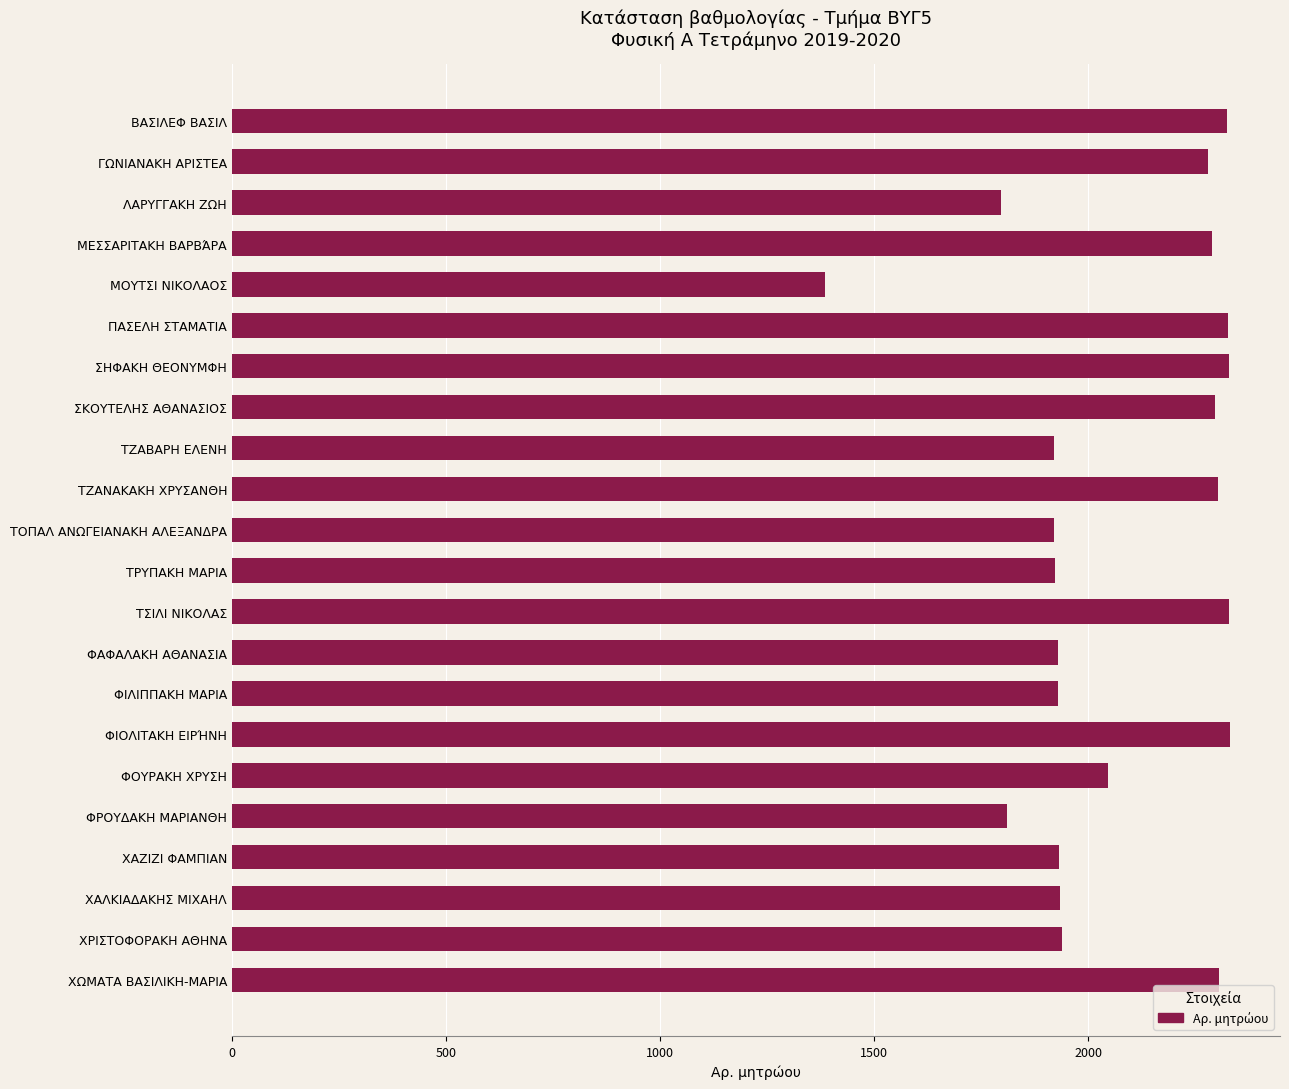

What is the label of the 5th bar from the bottom?

ΦΡΟΥΔΑΚΗ ΜΑΡΙΑΝΘΗ